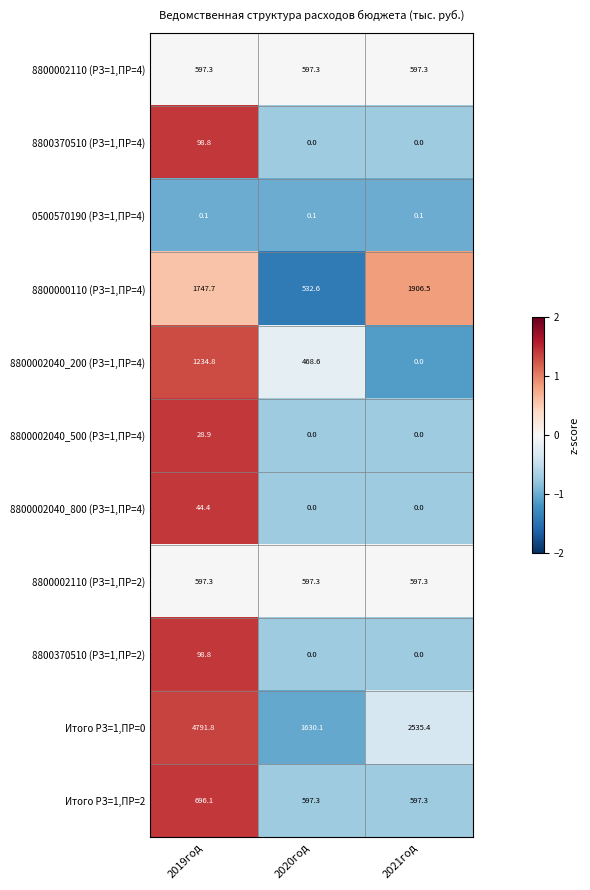

What is the difference between the second highest and minimum values in the 8800002040_200 (РЗ=1,ПР=4) series?

468.6